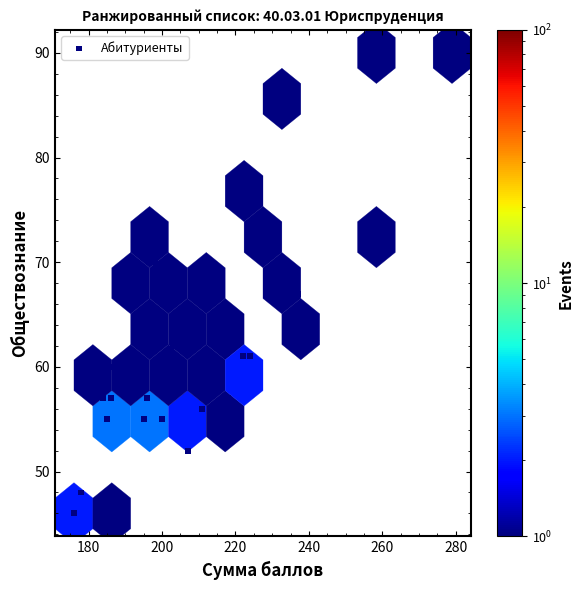

What is the range of Y values (max minus min)?

44